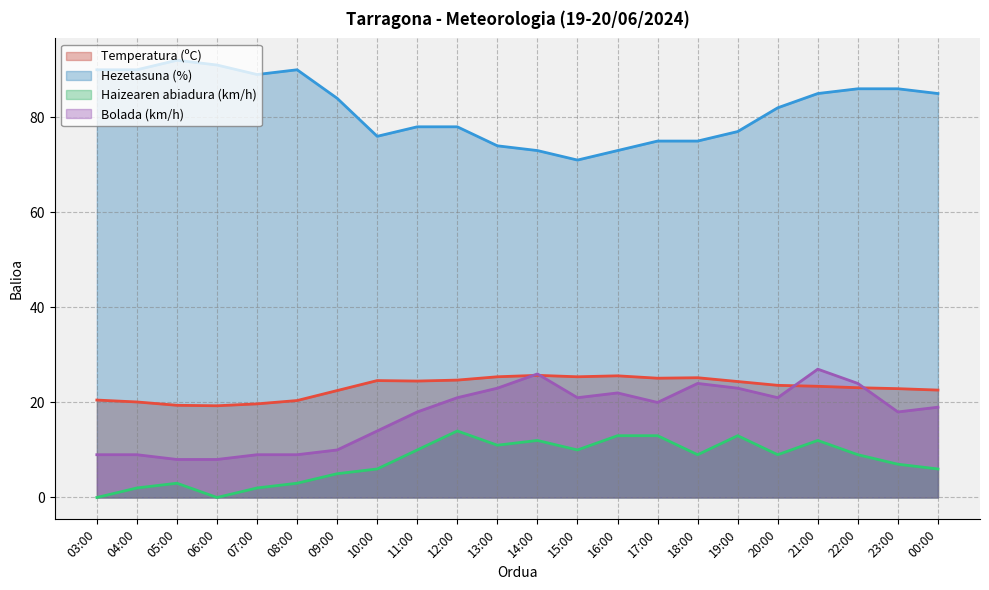

What position from the right is 22:00?

3